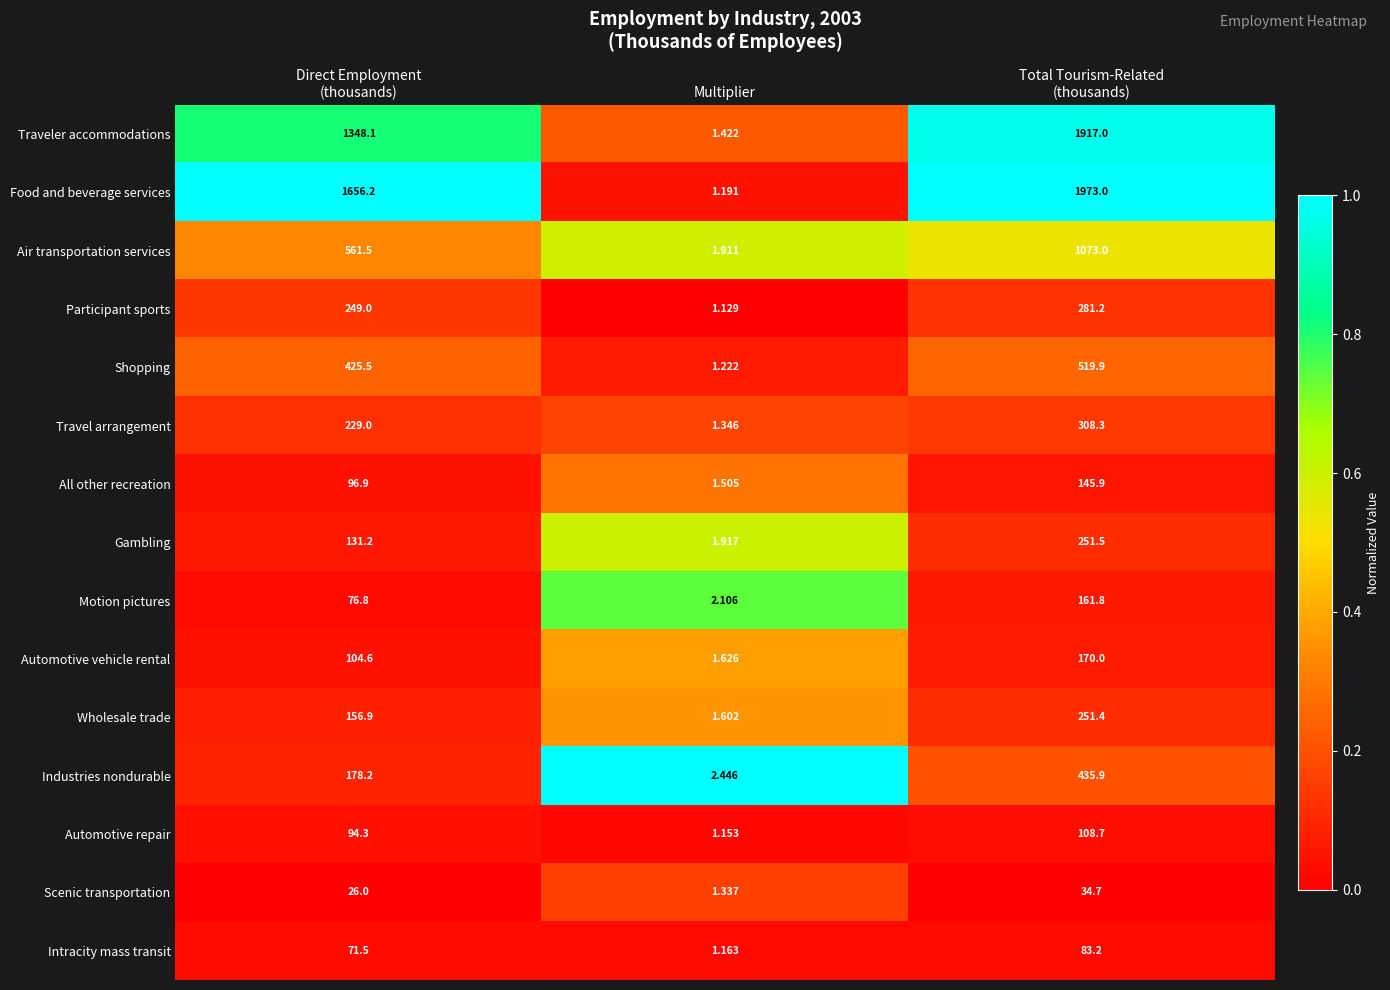

Which series has the largest total across all categories?

Food and beverage services